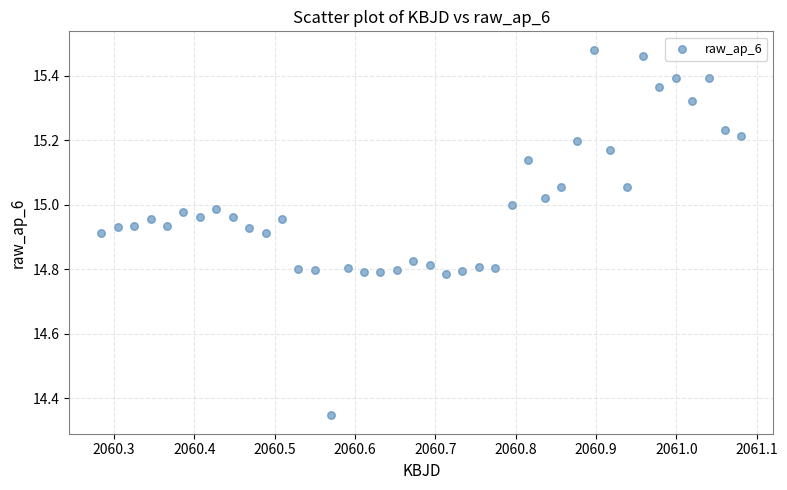

What is the range of Y values (max minus min)?

1.1